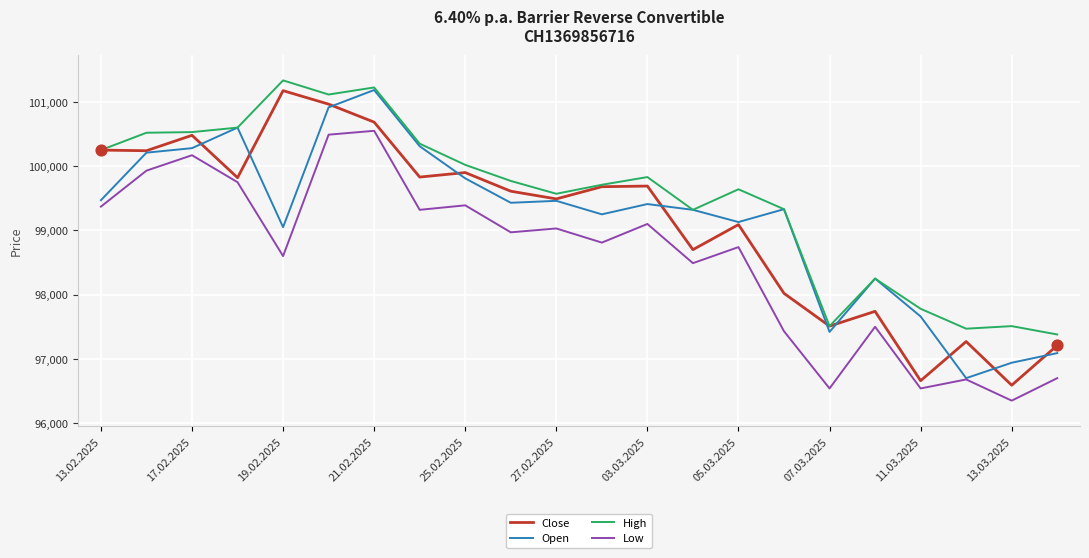

Which series has the largest total across all categories?

High